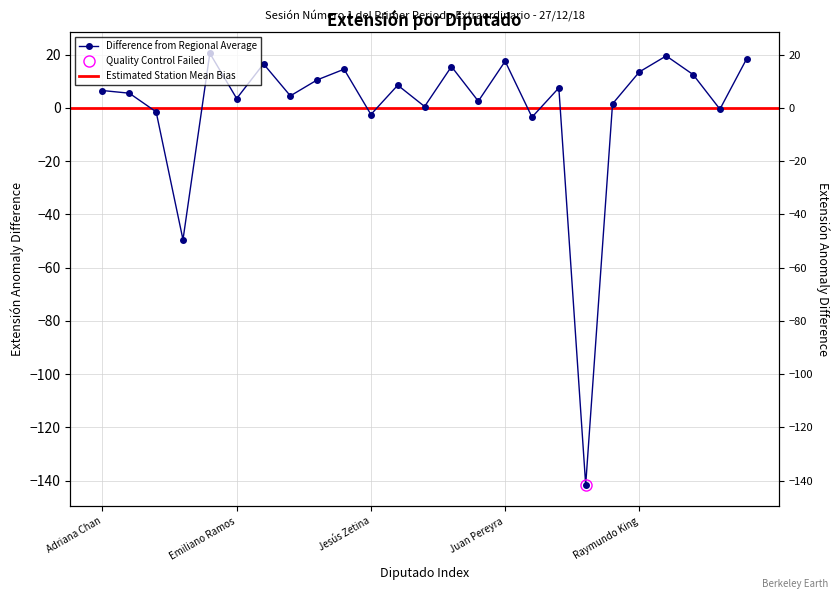

What position from the left is José González?

14